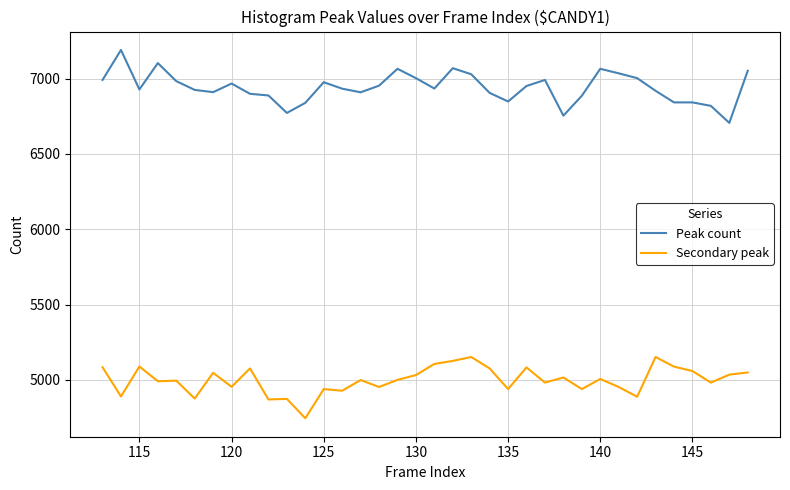

True or false: Secondary peak and Peak count intersect in this chart.

False